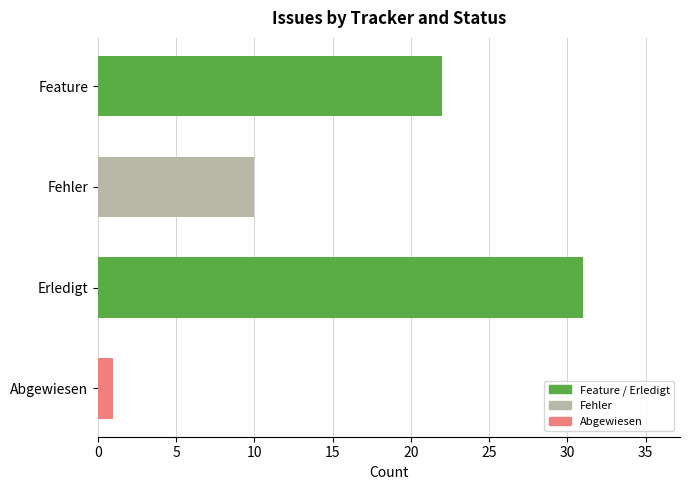

What is the label of the 3rd bar from the top?

Erledigt